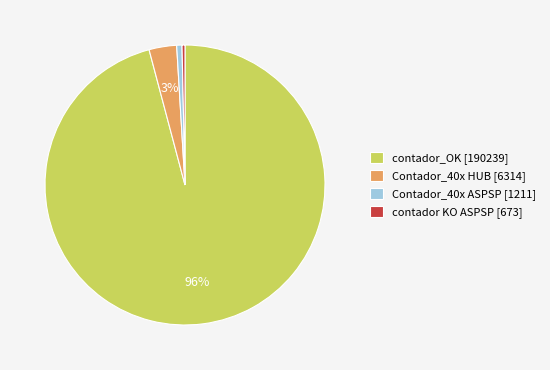

How many slices are in this pie chart?

4